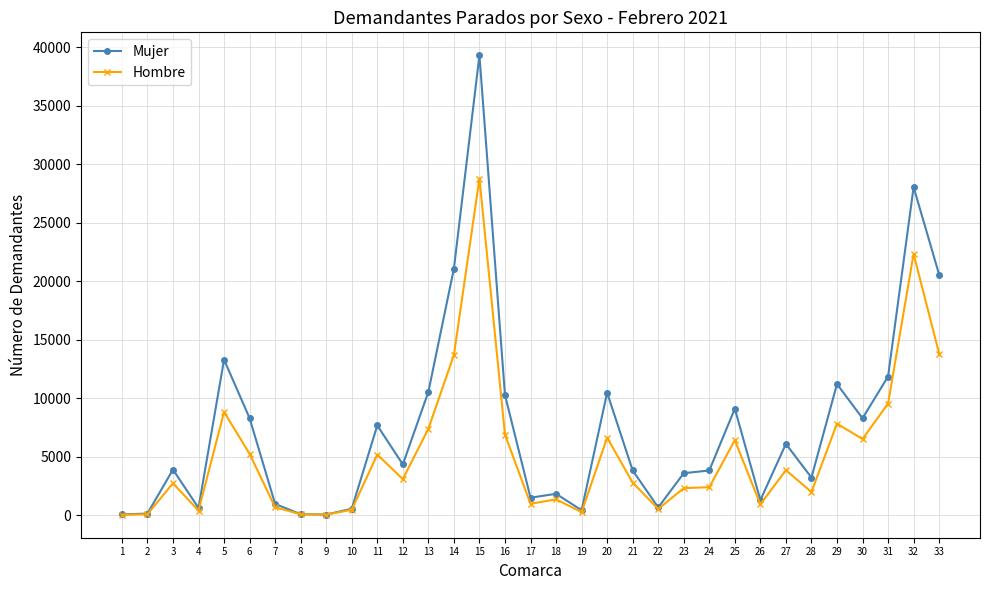

What is the minimum value for Mujer?

77